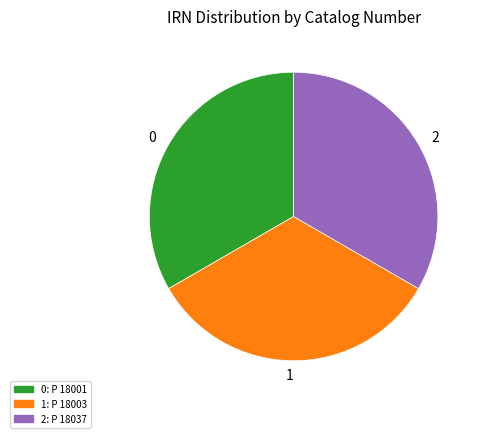

How many segments does this pie chart have?

3